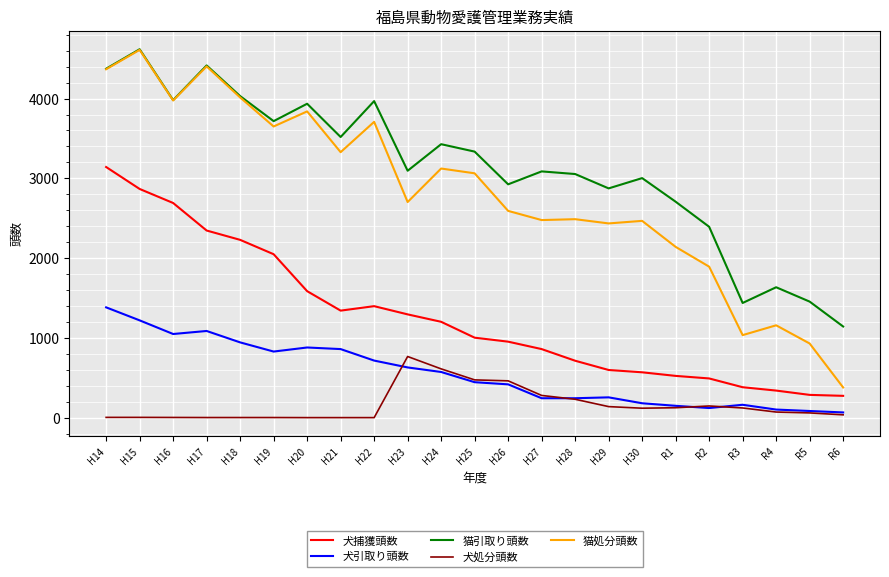

Which series has the largest total across all categories?

猫引取り頭数